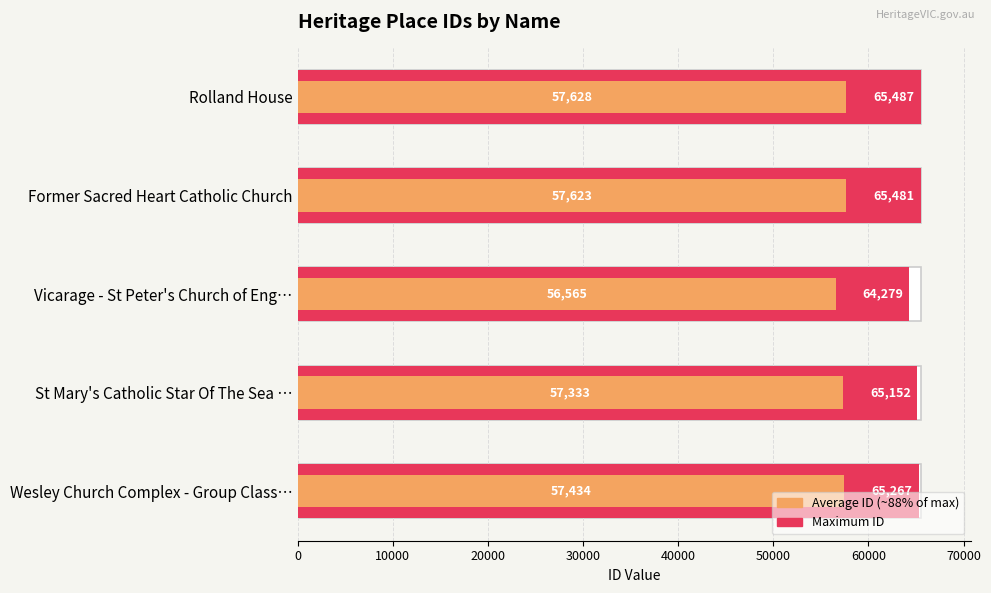

Rank the series by their maximum value, from lowest to highest.

Average (~88% of ID), ID